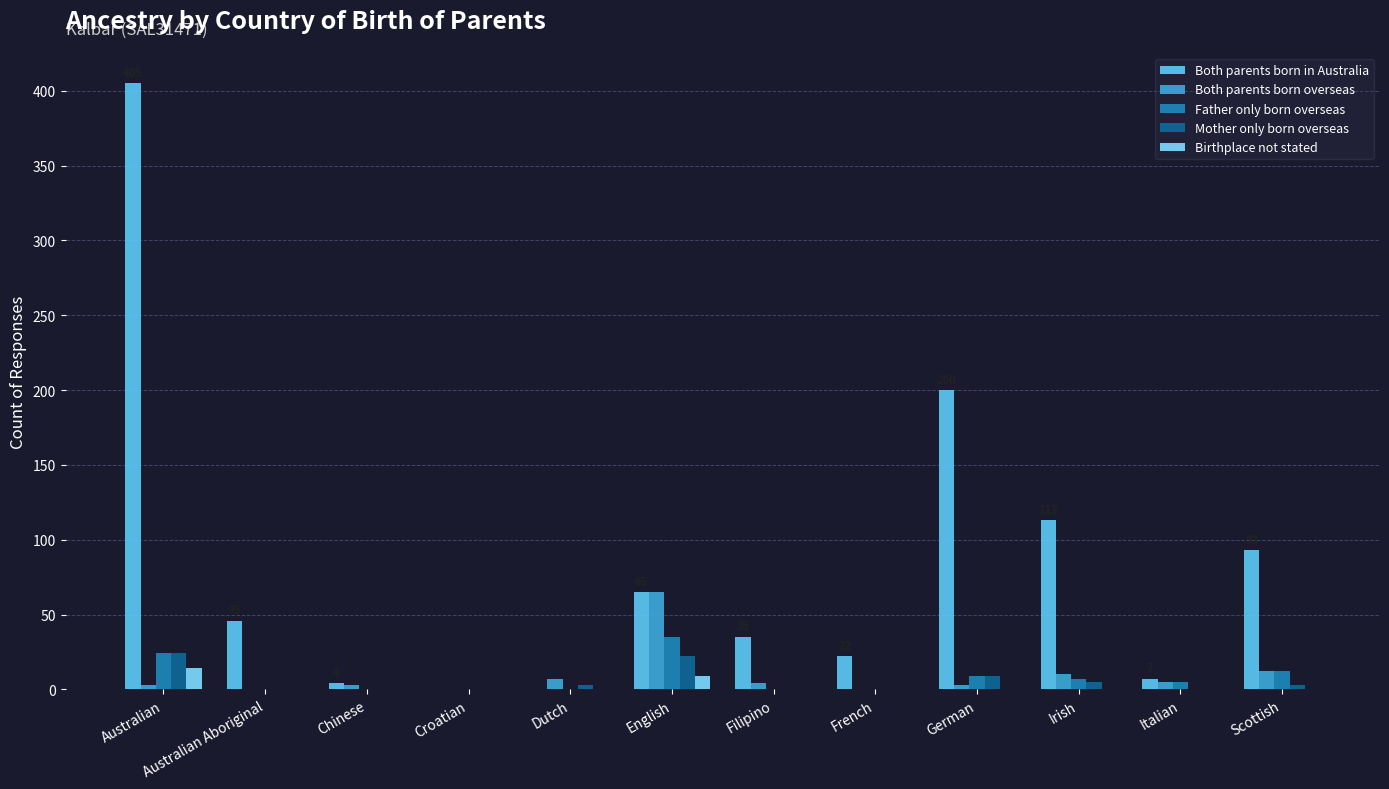

Does the chart contain stacked bars?

No